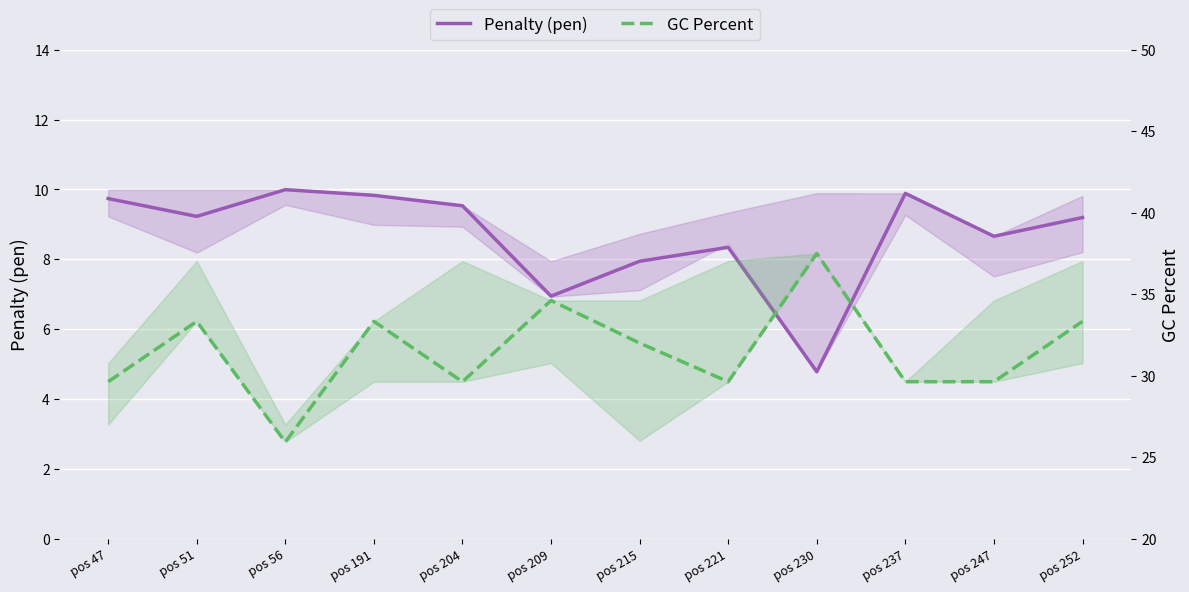

Where does the GC Percent series first go above 32?

pos 51